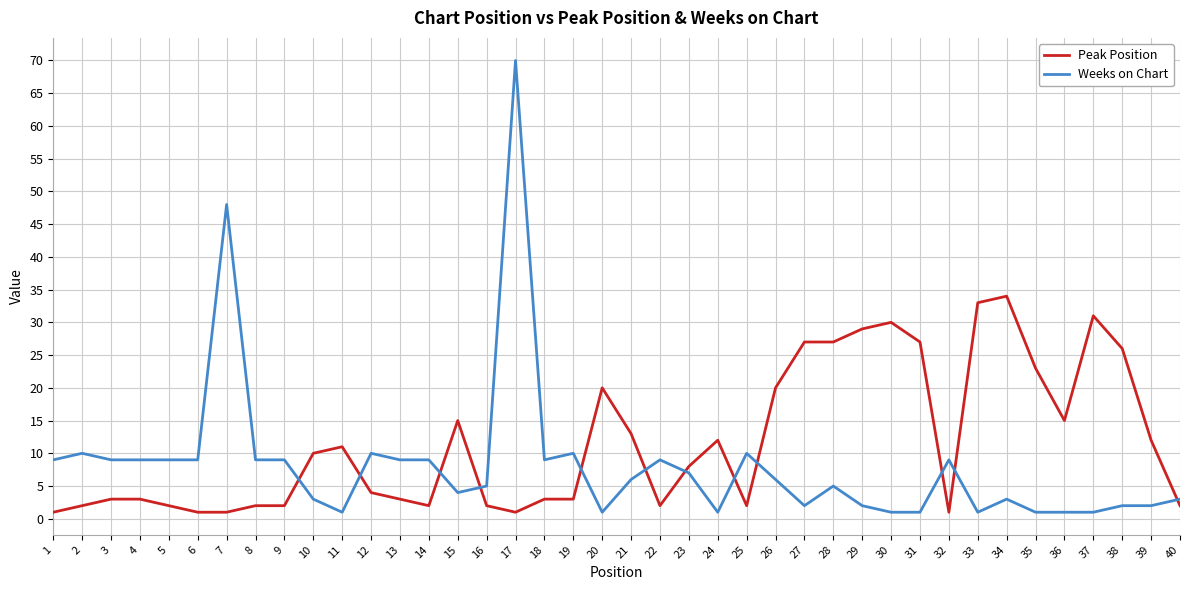

At which category is the sum across all series the highest?

17